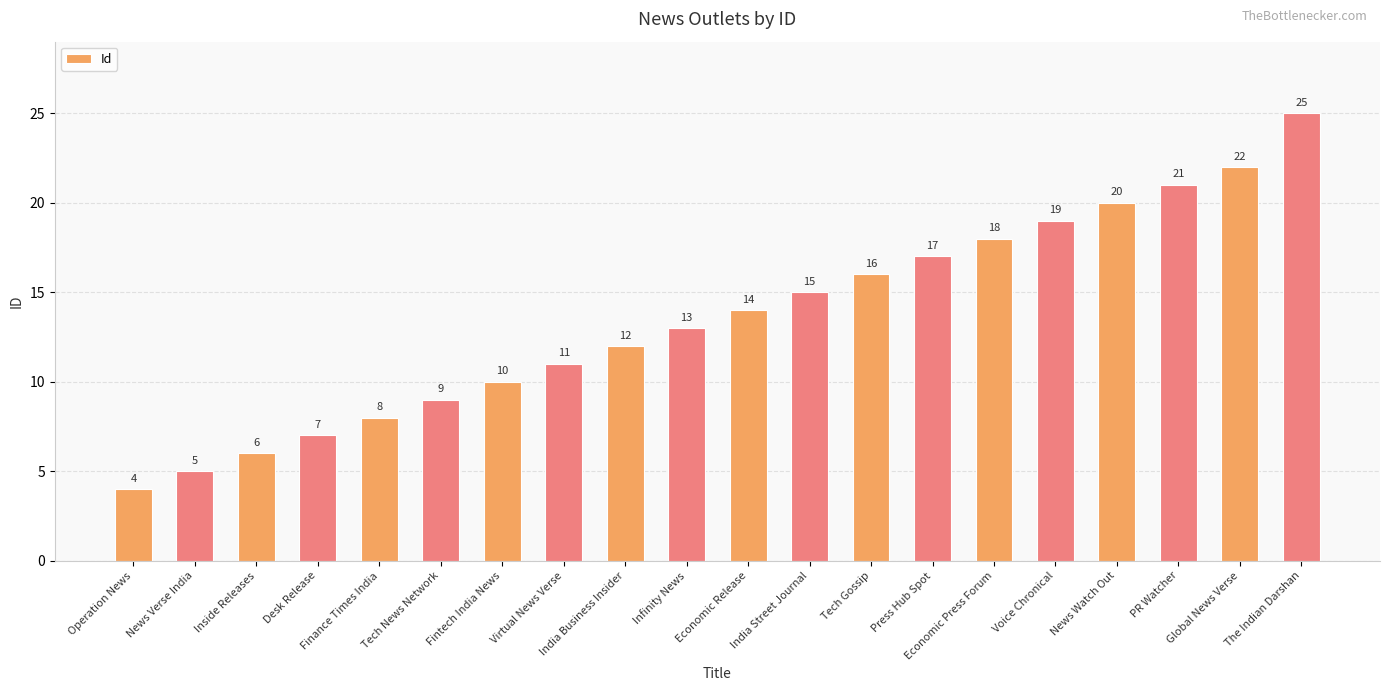

How many values are below 14?

10